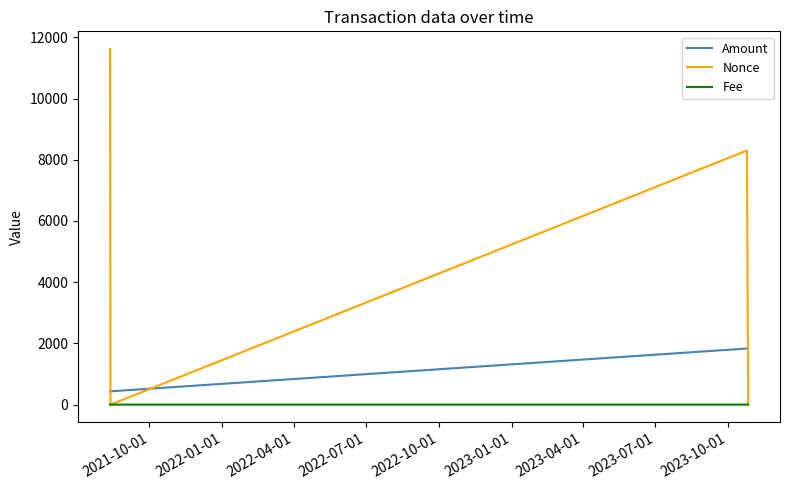

True or false: Fee and Amount intersect in this chart.

False